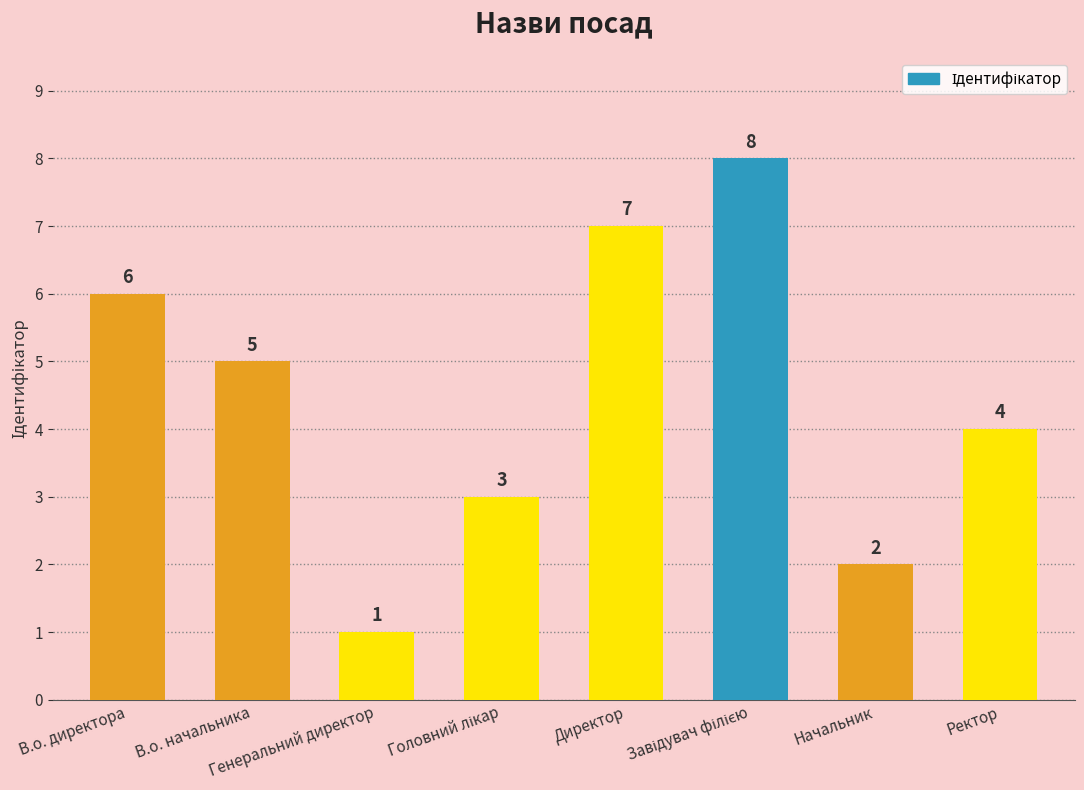

Are the bars grouped side by side (vs. stacked)?

No